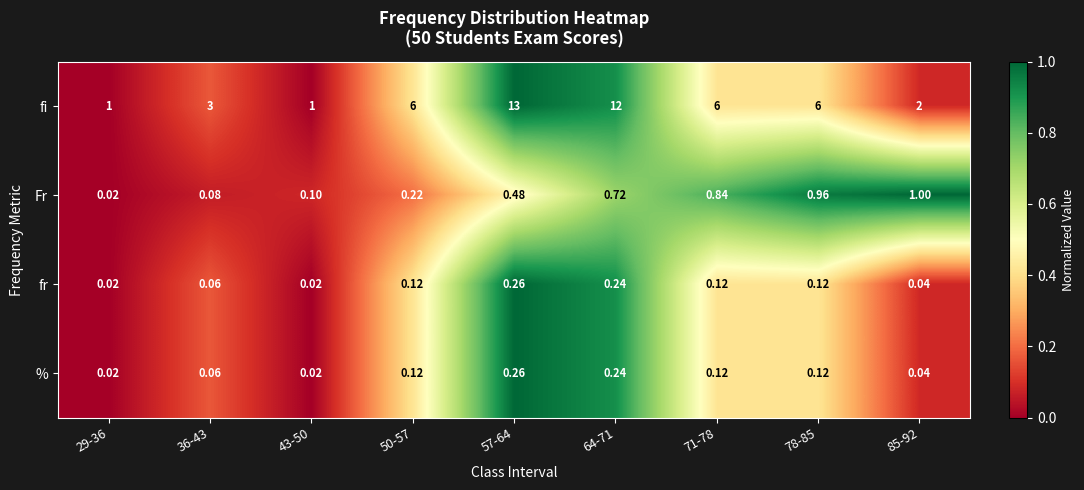

Is the value of Fr at 64-71 greater than the value of fr at 57-64?

Yes